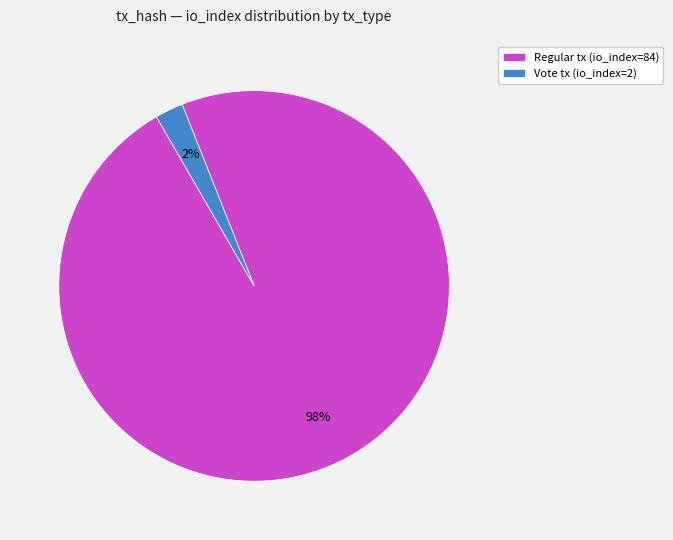

Does any single category account for the majority?

Yes